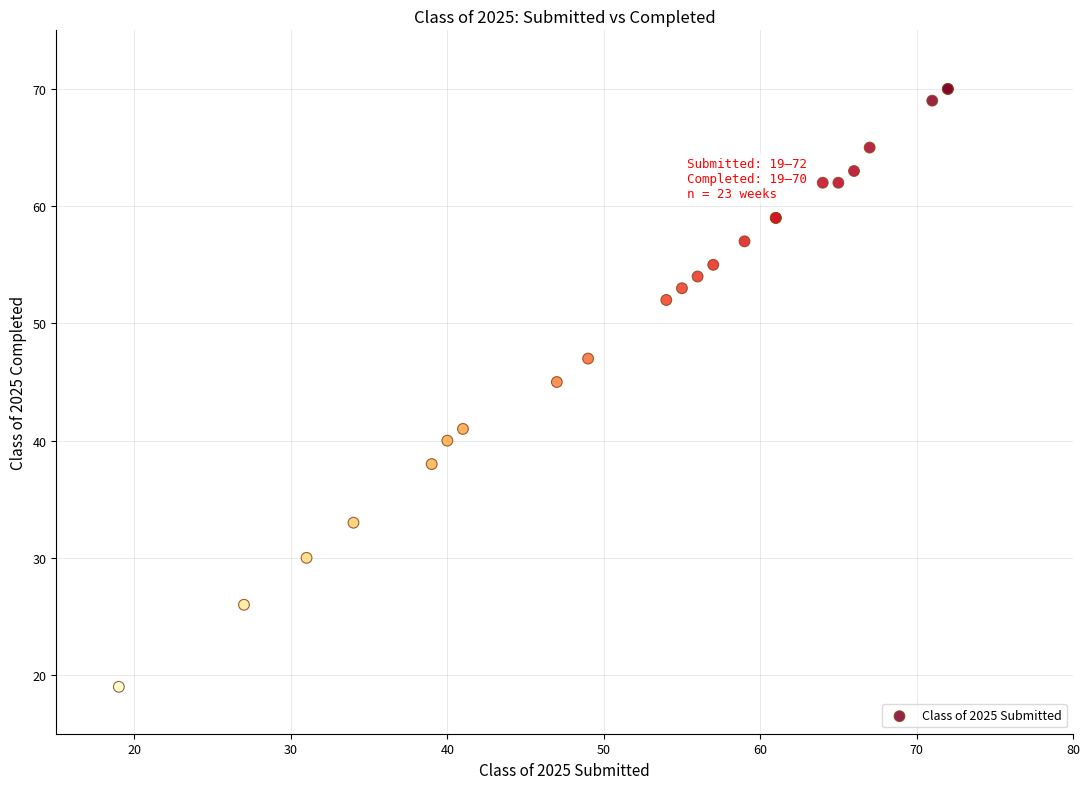

What Y value in the scatter plot is closest to 44?

45